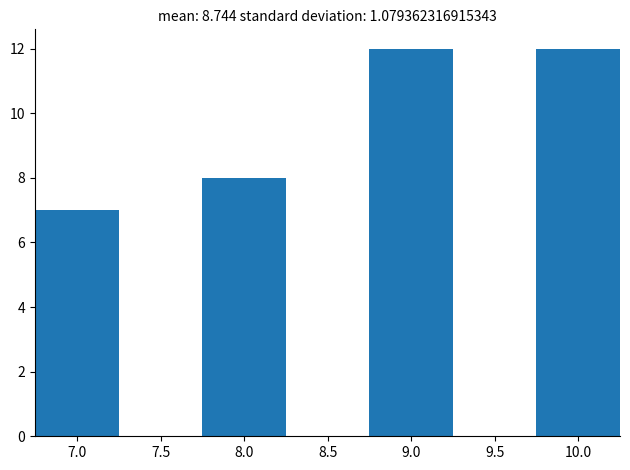

What is the height of the bar covering 9.75 to 10.25 on the x-axis? The values are not printed on the chart, so give them approximately, as read against the axis.

12